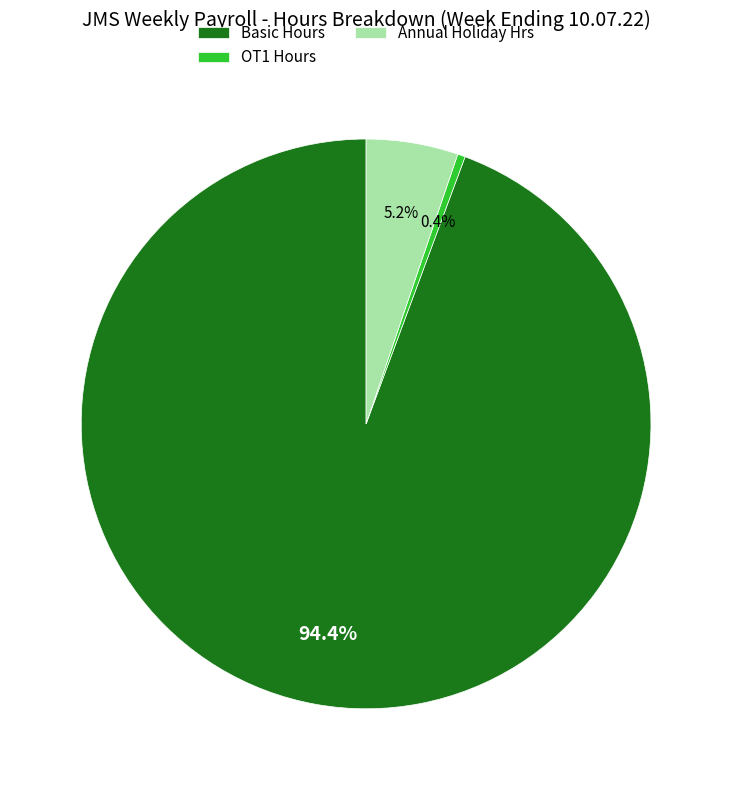

Count the number of slices in the pie.

3